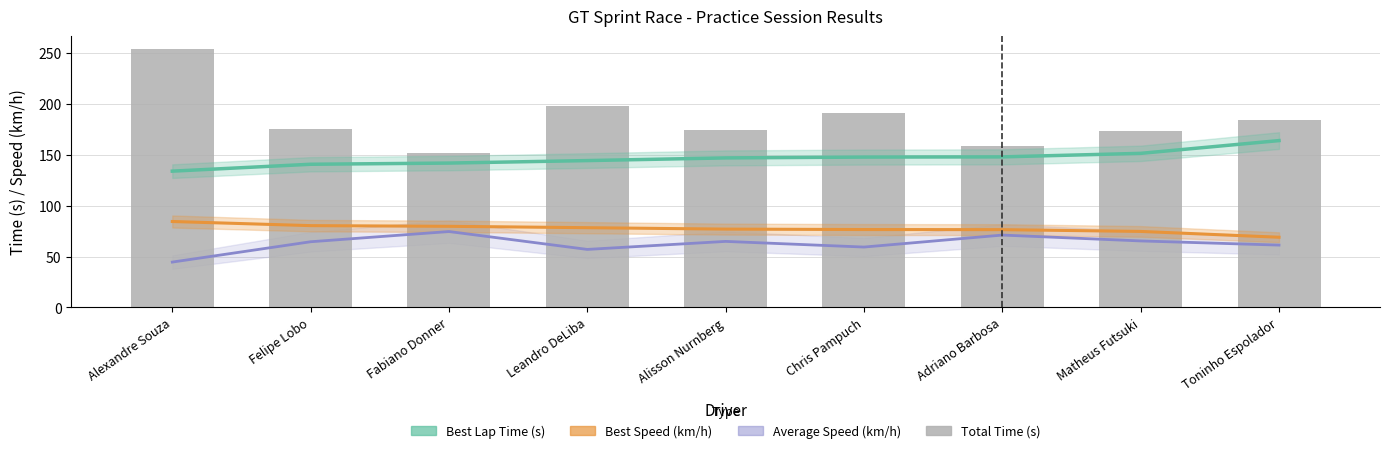

Read the Best Speed (km/h) value at Fabiano Donner.

79.8